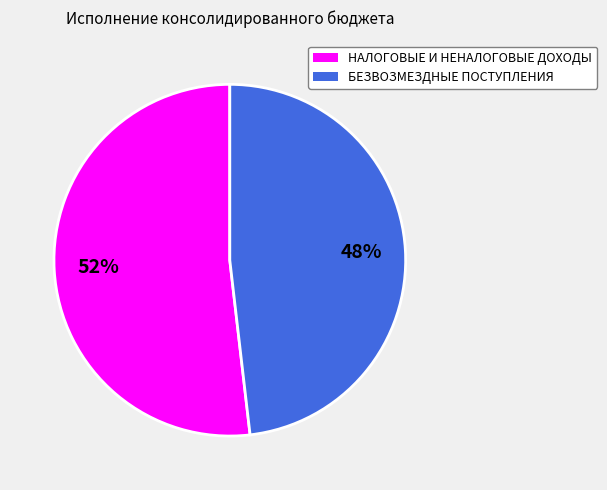

What is the largest slice in the pie chart?

НАЛОГОВЫЕ И НЕНАЛОГОВЫЕ ДОХОДЫ